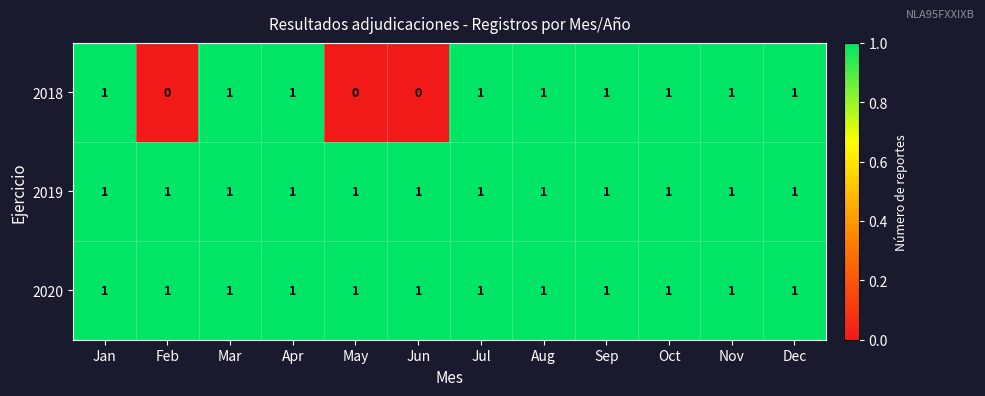

The value of 2018 at Jul is 1. True or false?

True